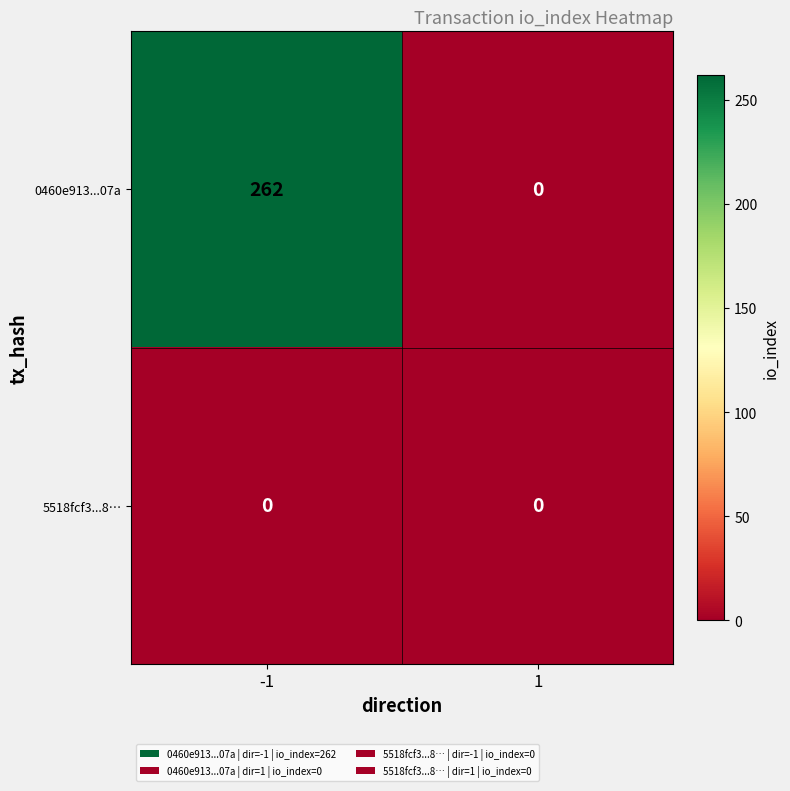

How many distinct data groups are displayed?

2